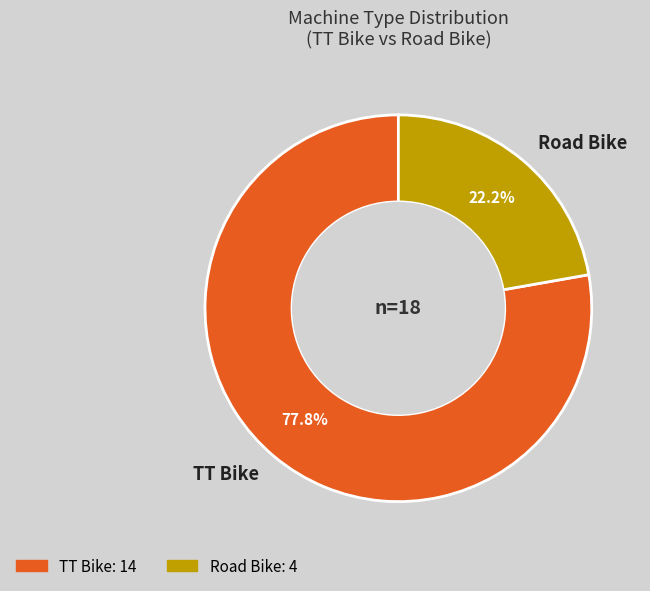

Does any single category account for the majority?

Yes